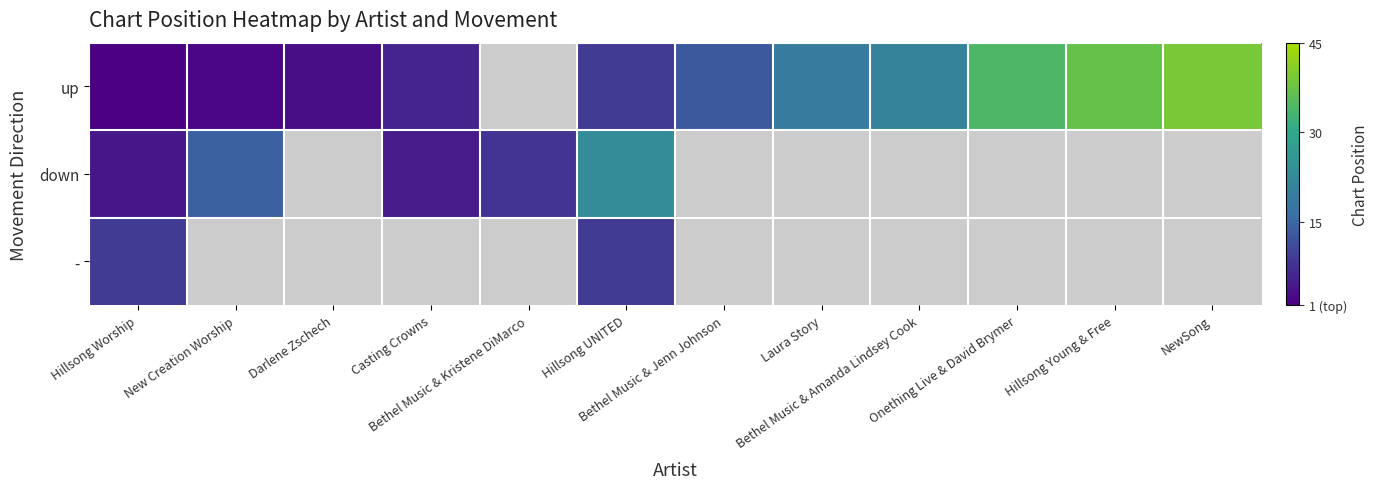

At how many categories does at least one series exceed 5?

11